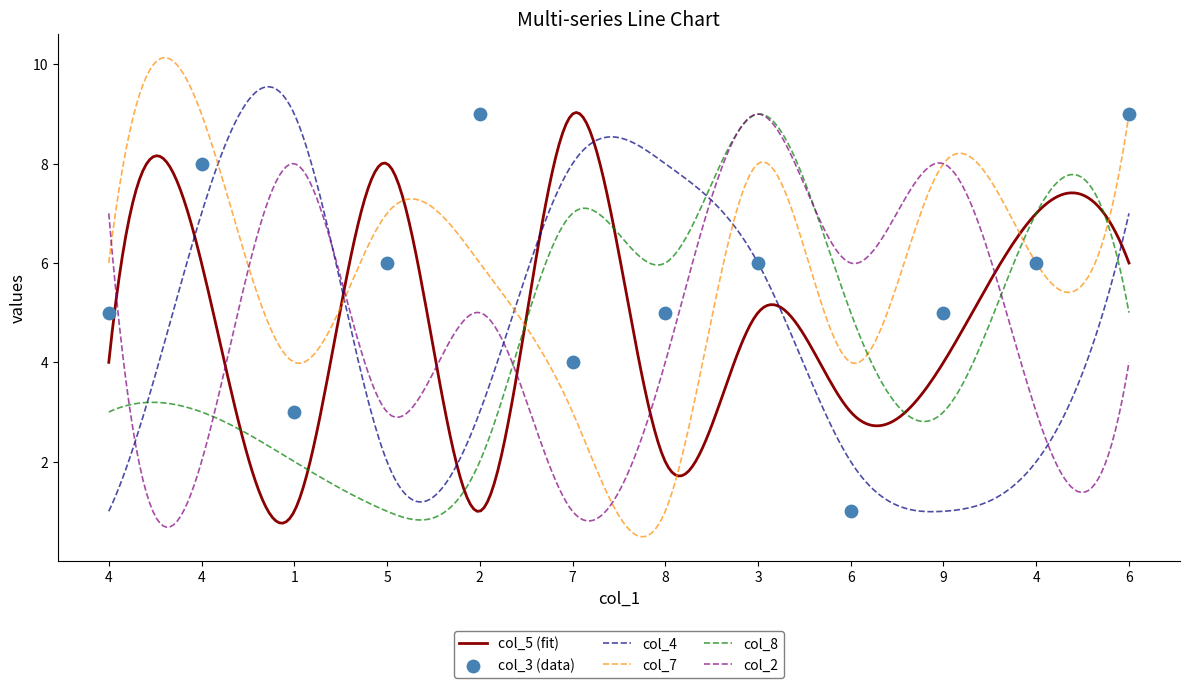

Which series contains the highest Y value?

col_5